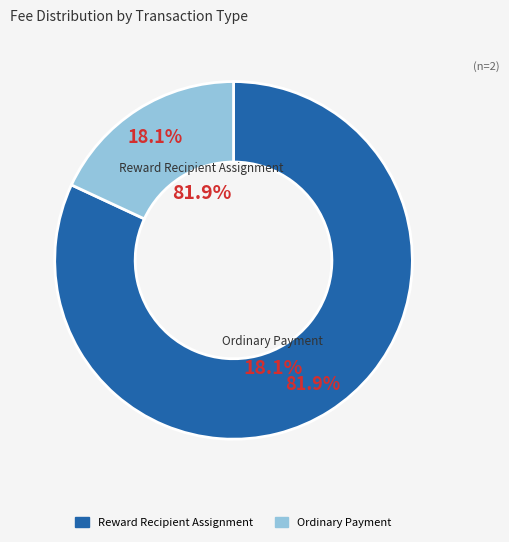

How many slices are in this pie chart?

2